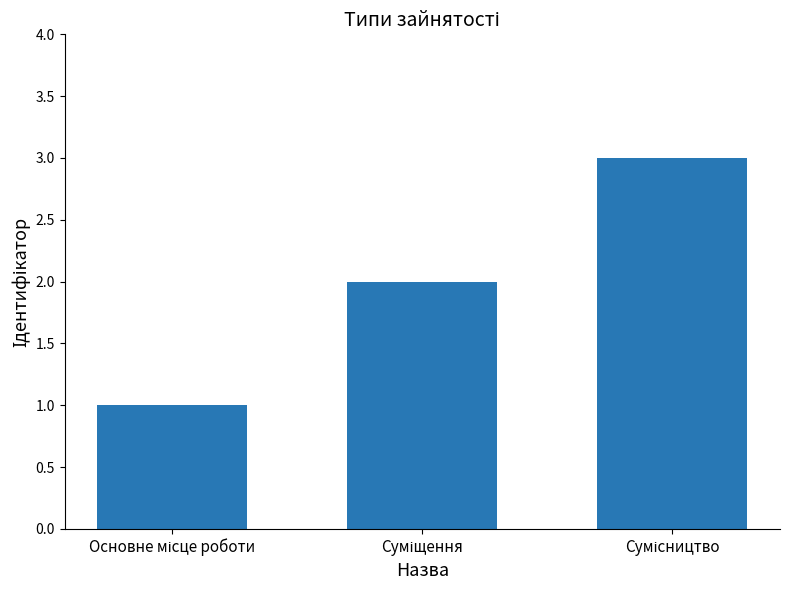

What is the greatest value displayed?

3